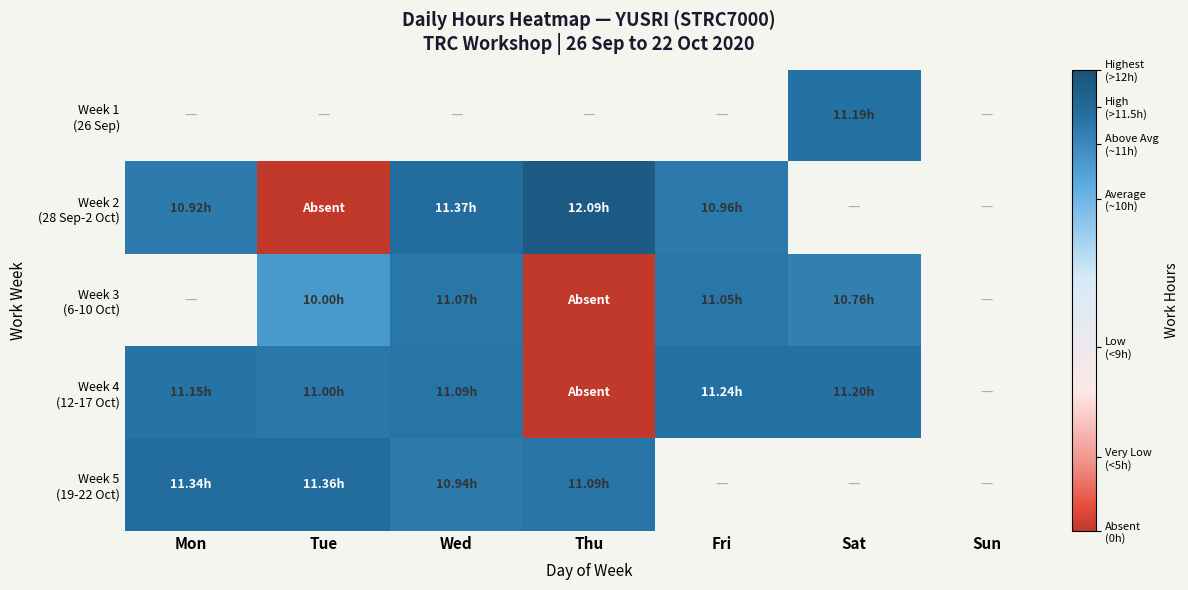

At which category does the chart reach its minimum across all series?

Tue